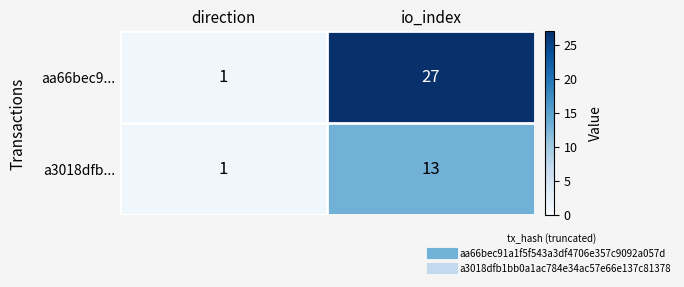

What is the approximate value of aa66bec9... at io_index, to the nearest 5?

25